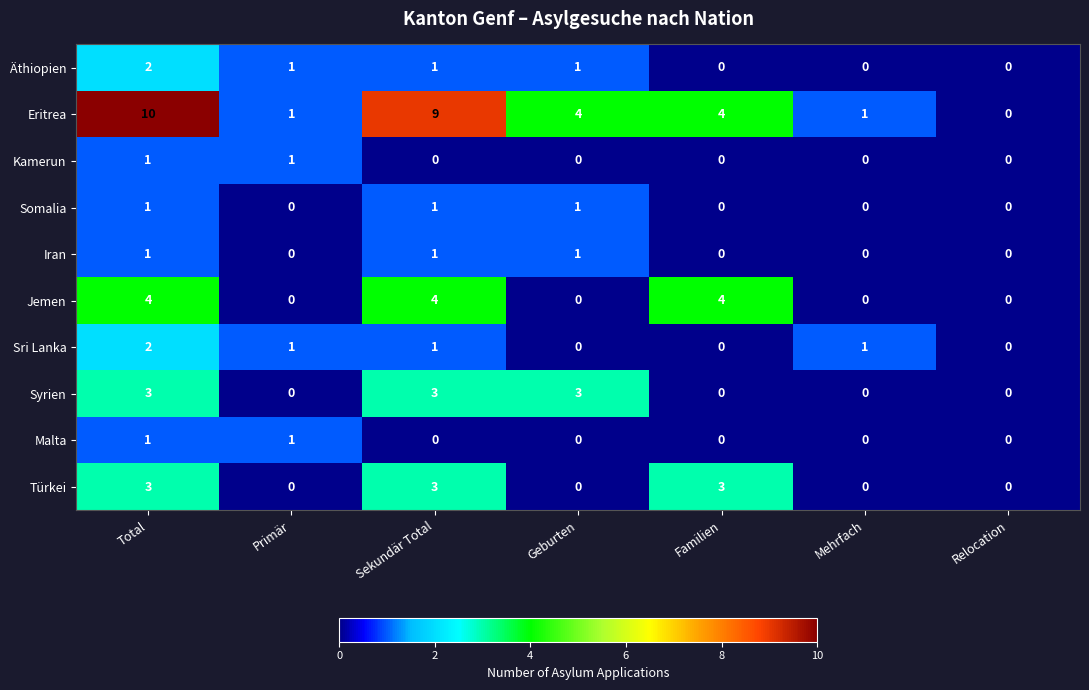

True or false: Eritrea has a value of 14 at Total.

False